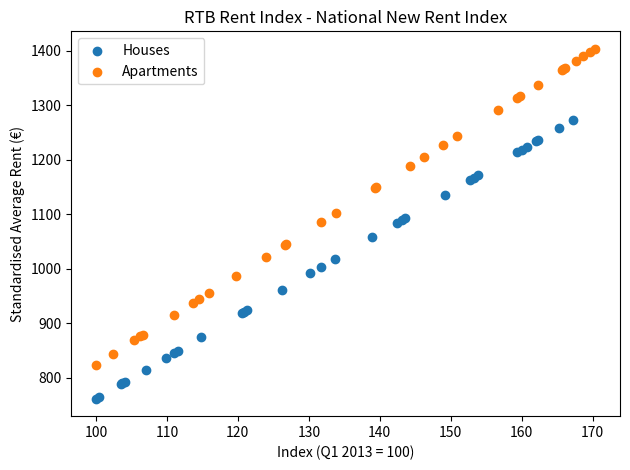

Which series contains the lowest Y value?

Houses